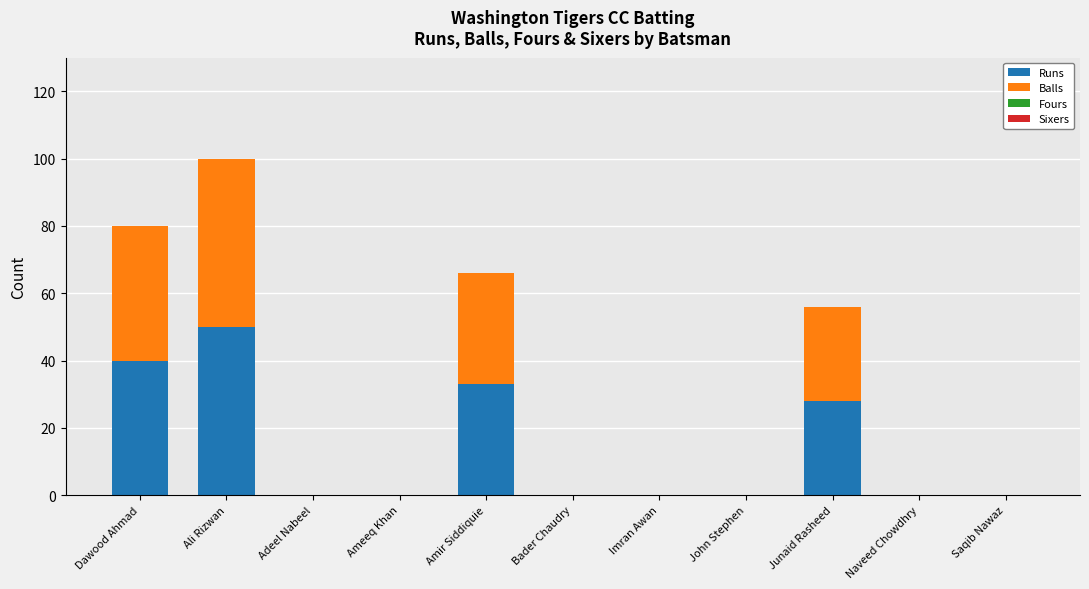

Reading right to left, what are the values for Runs?

Saqib Nawaz=0	Naveed Chowdhry=0	Junaid Rasheed=28	John Stephen=0	Imran Awan=0	Bader Chaudry=0	Amir Siddiquie=33	Ameeq Khan=0	Adeel Nabeel=0	Ali Rizwan=50	Dawood Ahmad=40